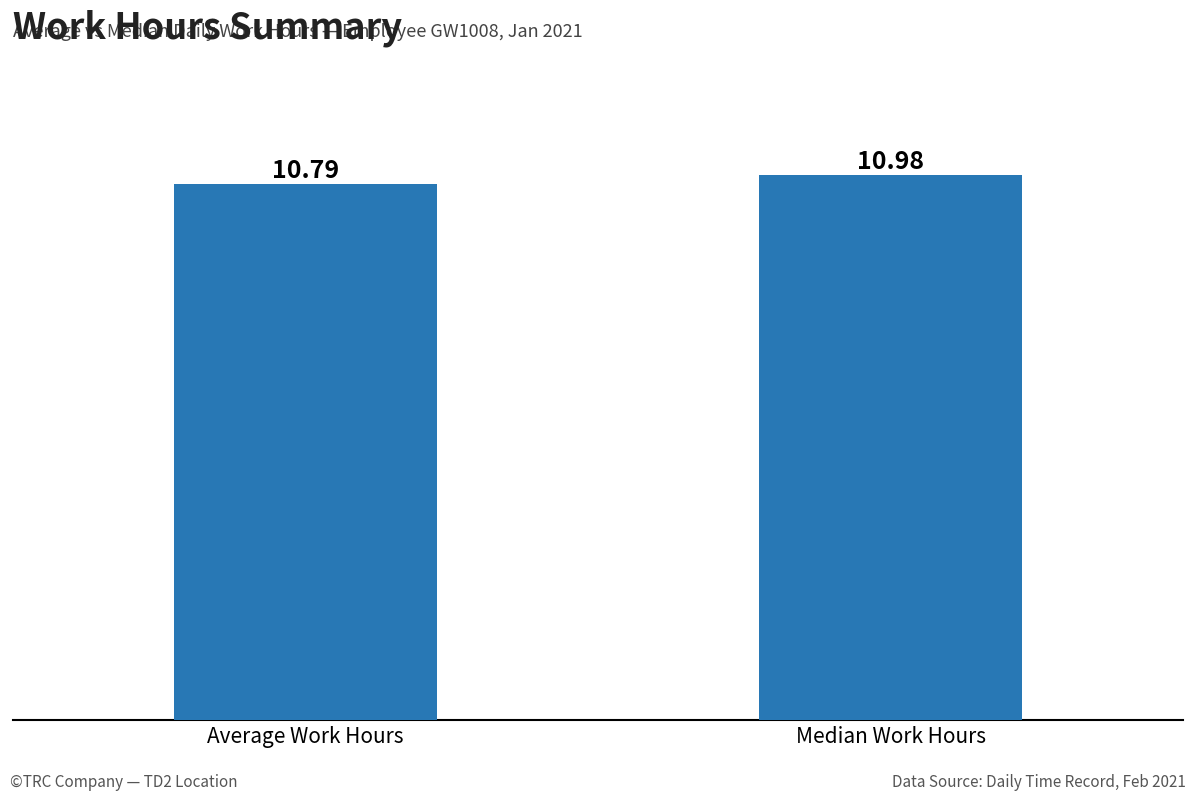

At which label is the value closest to 10?

Average Work Hours